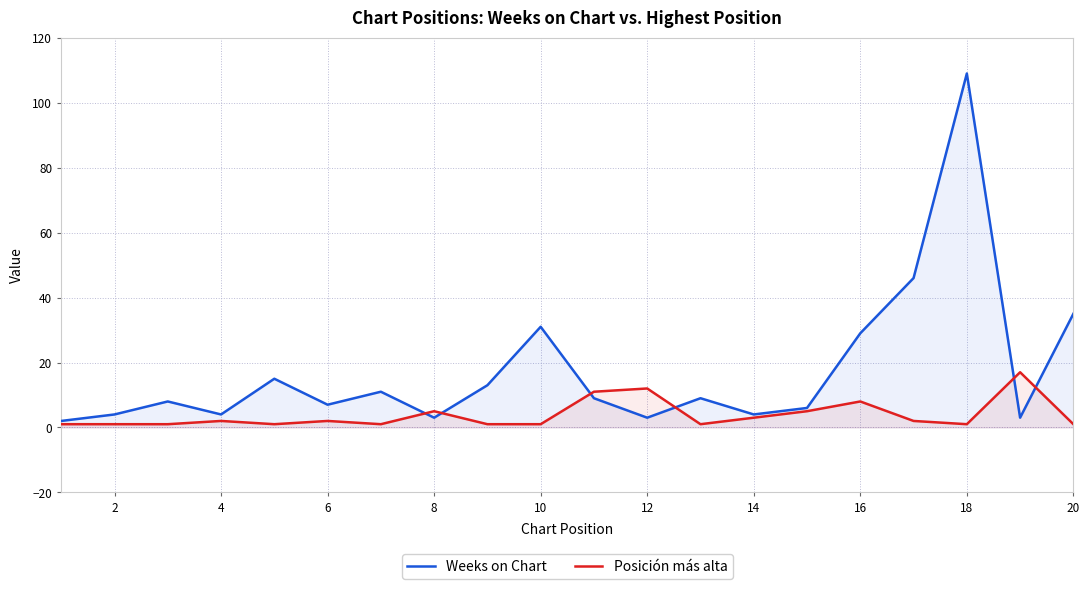

The Posición más alta series shows 2 at 6. True or false?

True